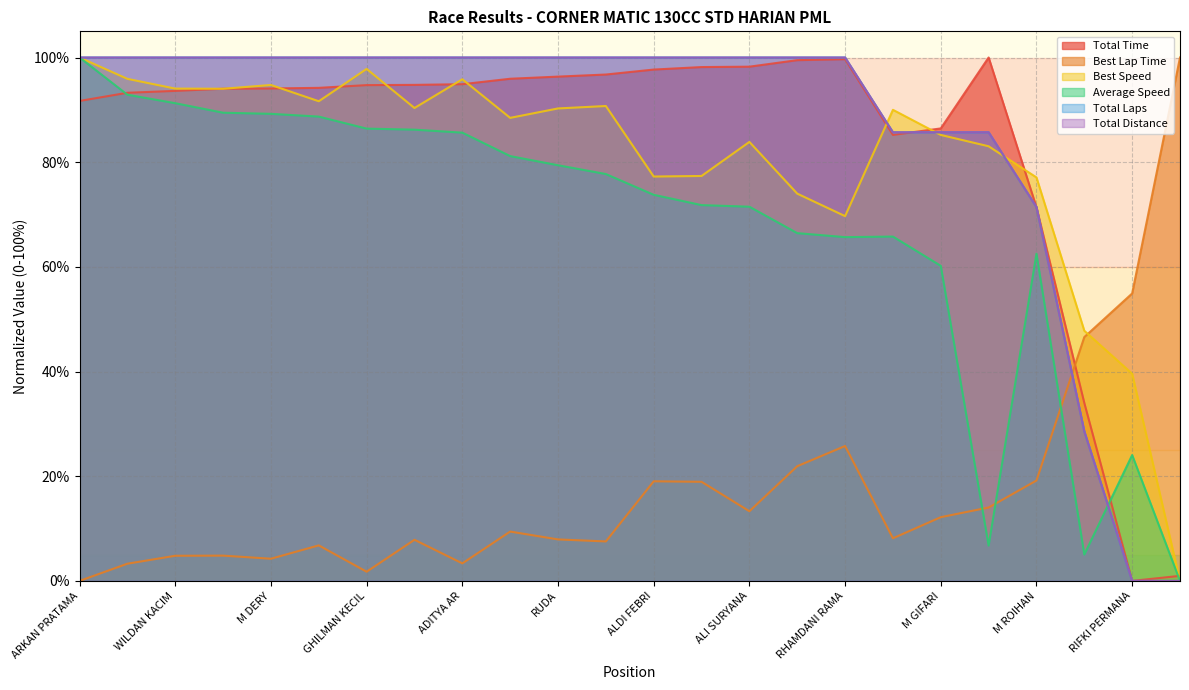

Which series has the largest total across all categories?

Total Laps